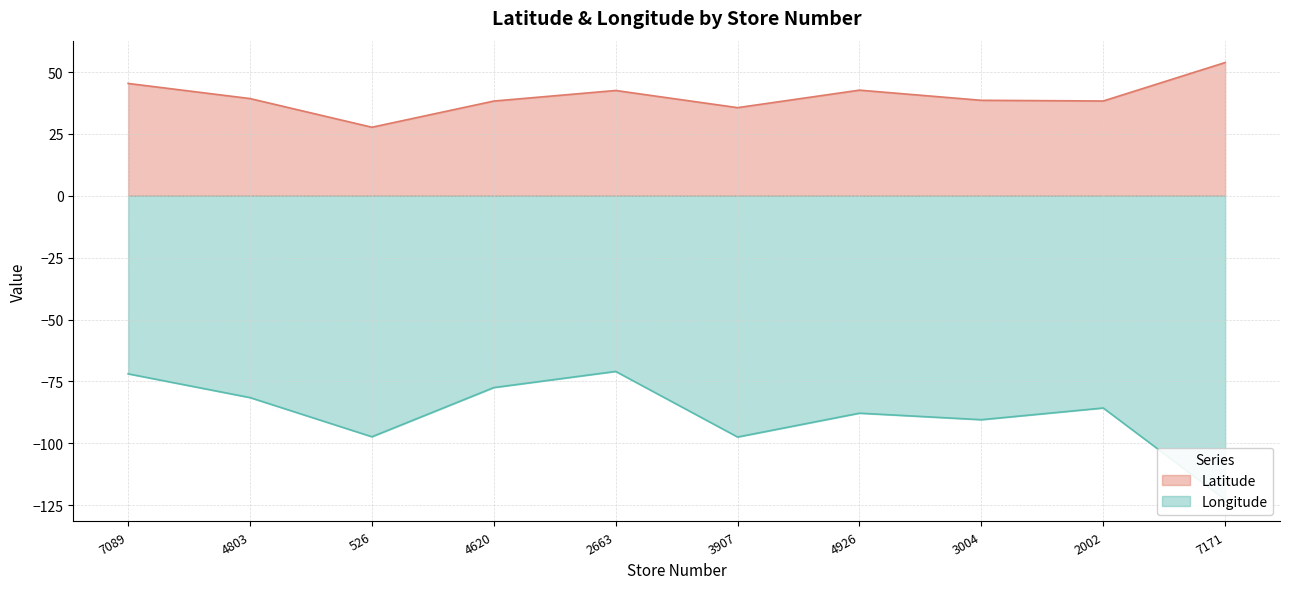

Is it true that Longitude equals -123.8 at 4620?

False